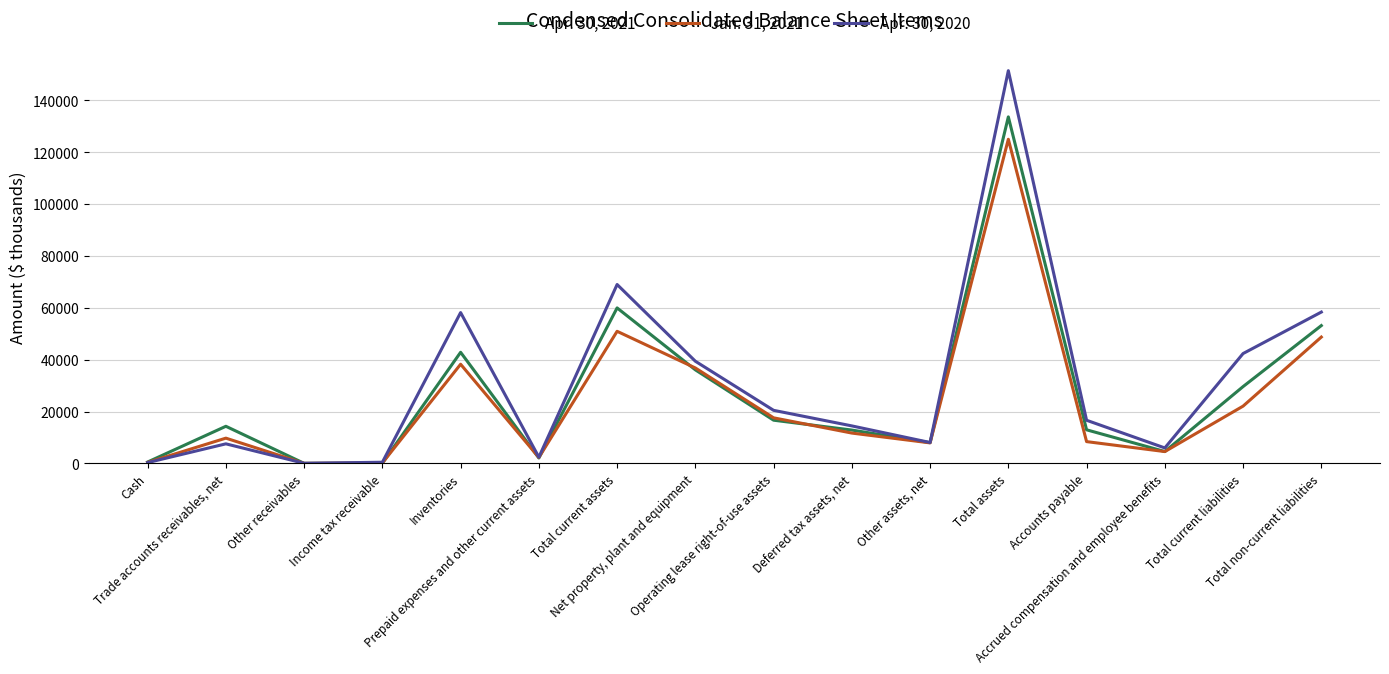

At which category is the sum across all series the highest?

Total assets